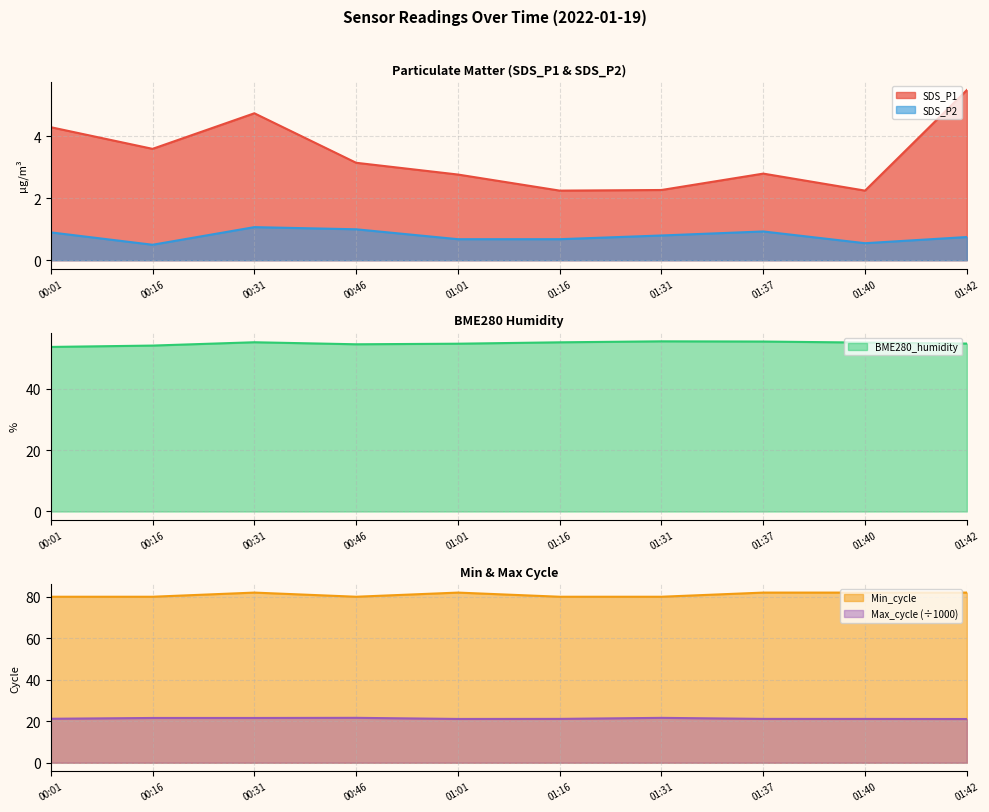

At which category is the sum across all series the highest?

00:31